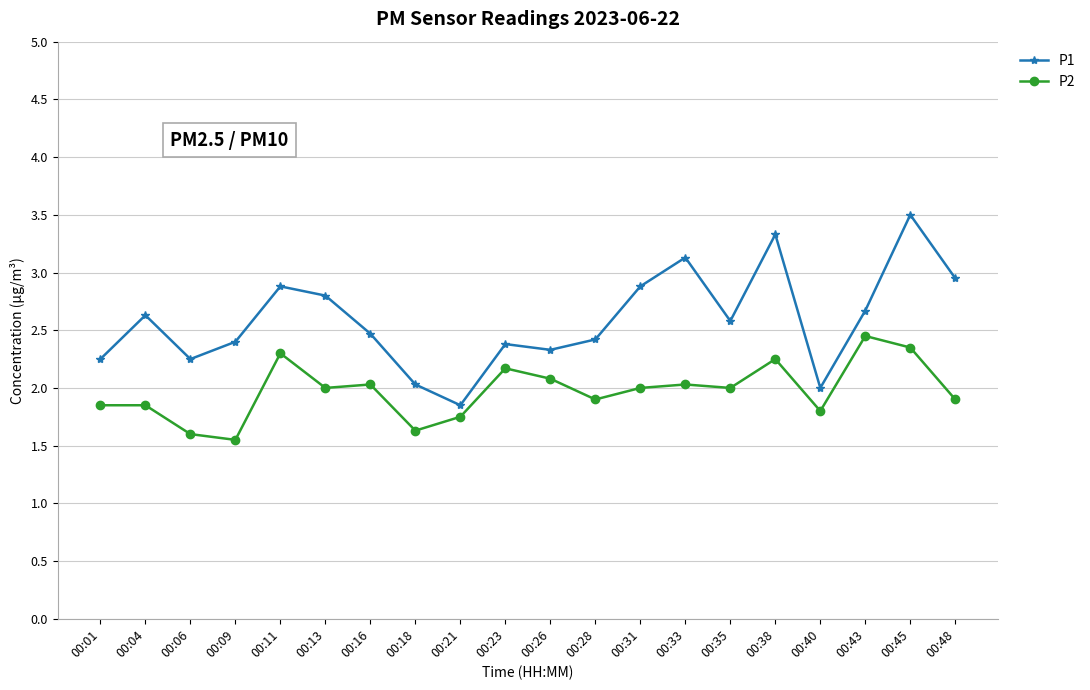

At which label does P2 first exceed 2?

00:11